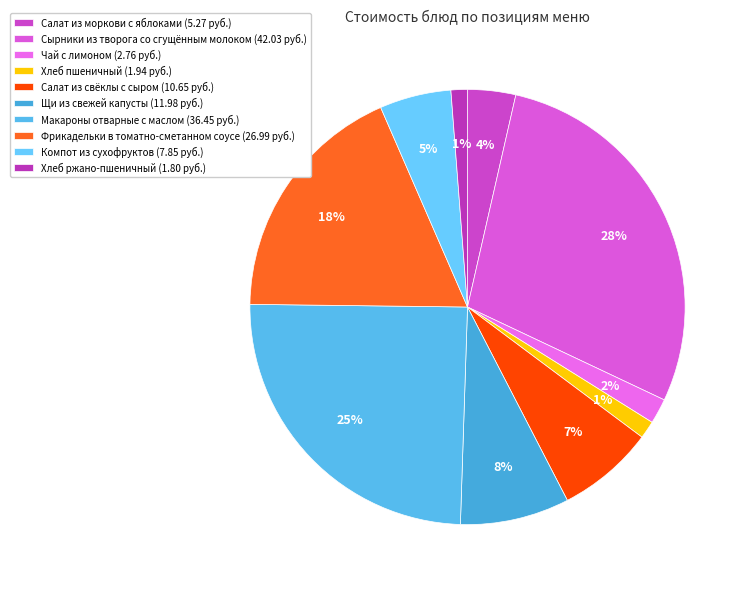

Count the number of slices in the pie.

10